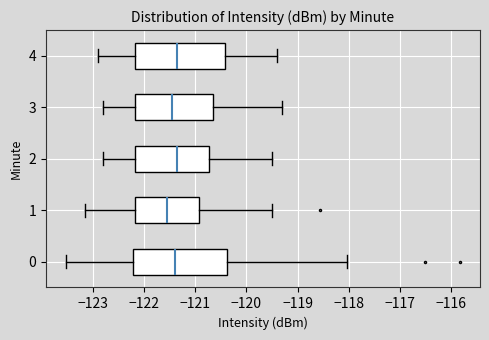

Where does the median line of the box at y = 0 sit on the x-axis? The values are not printed on the chart, so give them approximately, as read against the axis.

-121.4